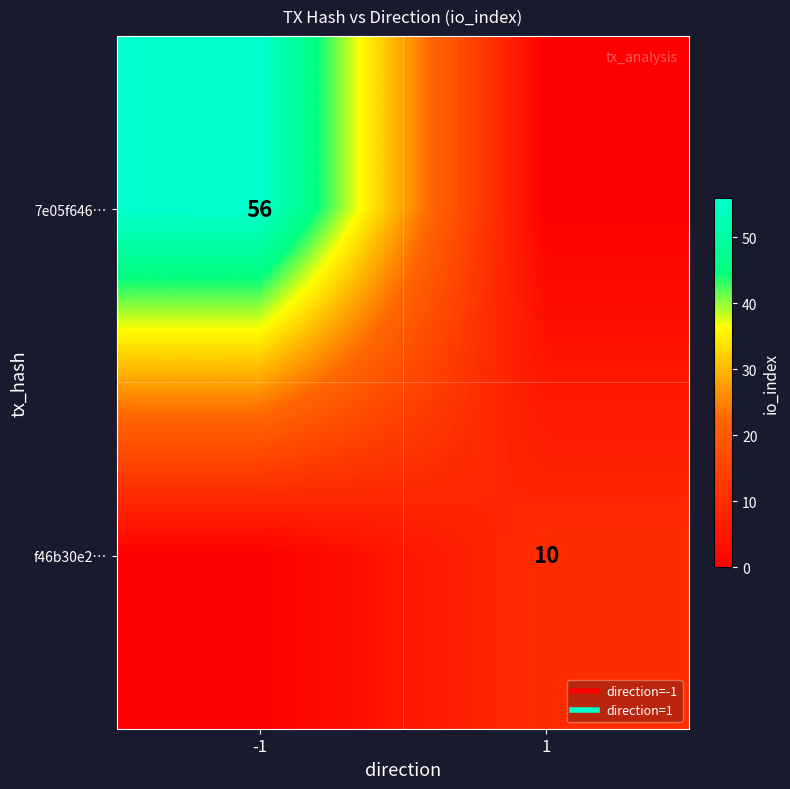

The value of f46b30e2… at -1 is -4. True or false?

False